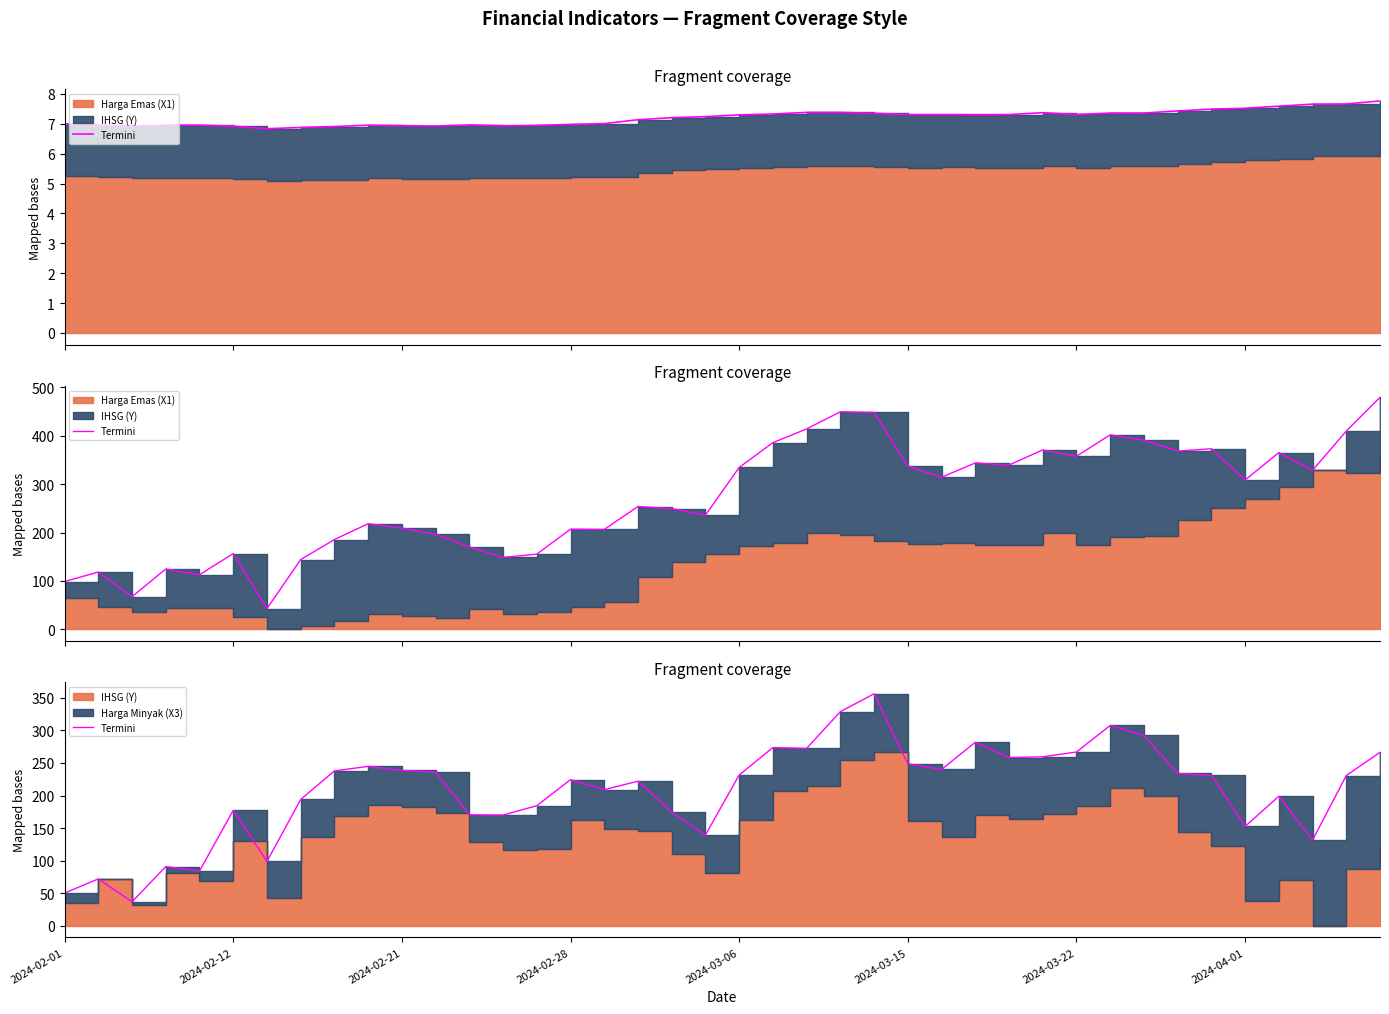

What is the value of the 34th point from the left?

233.9